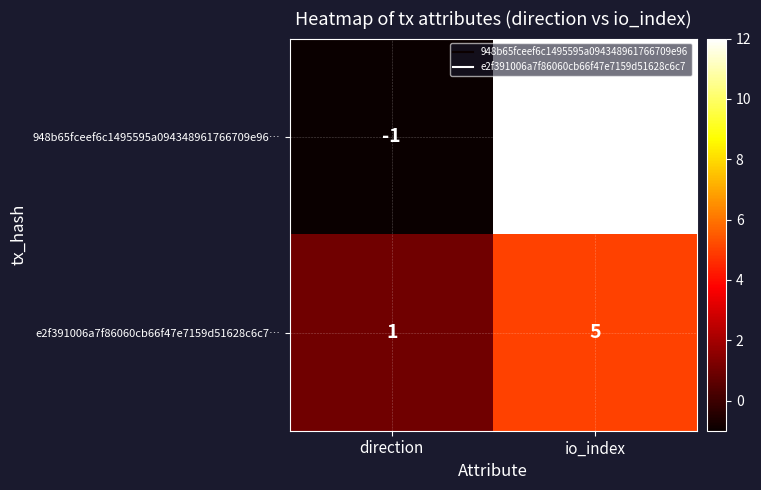

At which label is e2f391006a7f86060cb66f47e7159d51628c6c7… closest to 3?

direction